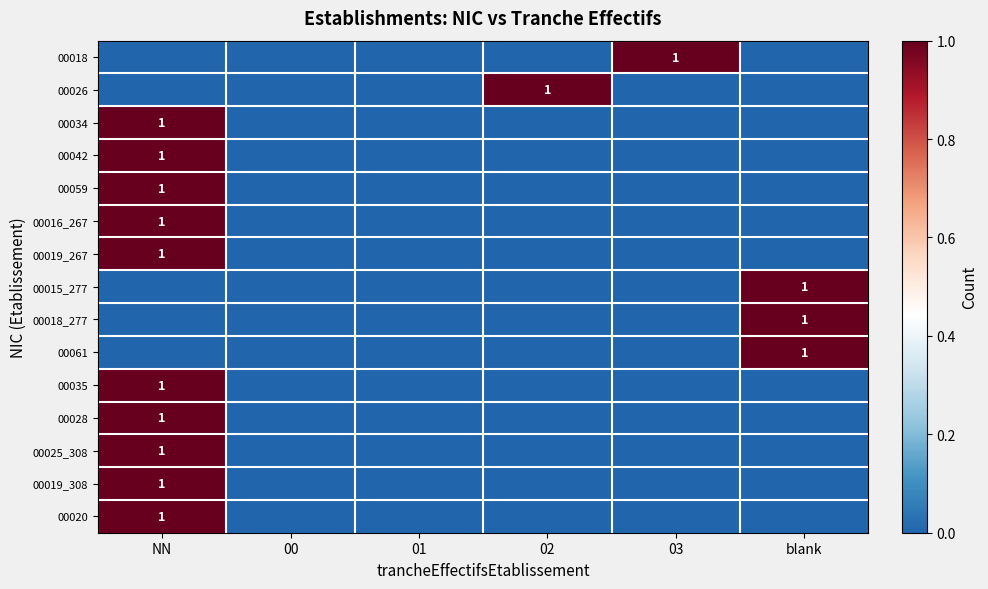

Is it true that 00018 equals 1 at 03?

True